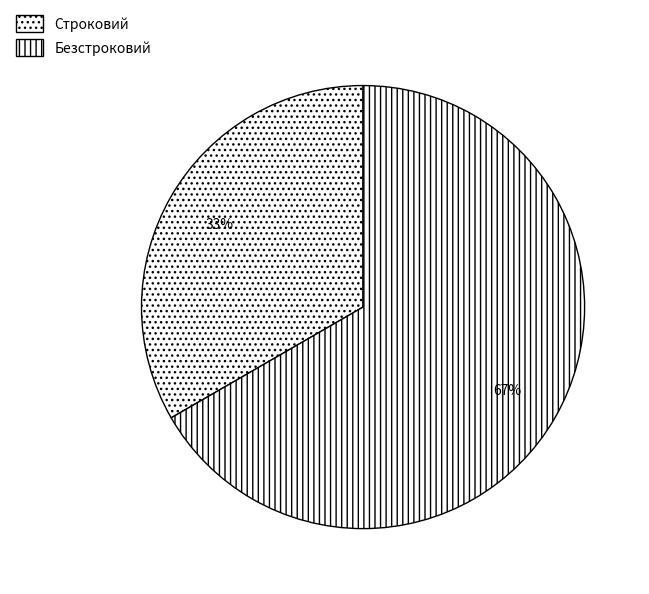

Is Безстроковий the majority of the pie?

Yes